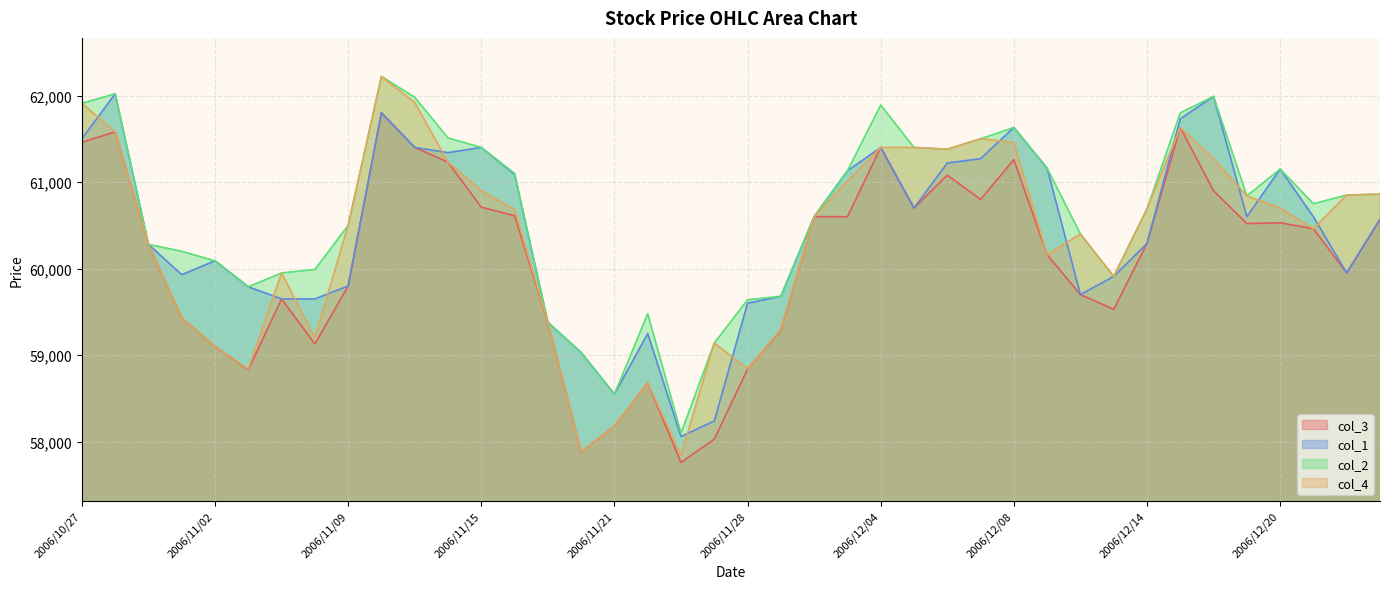

What position from the right is 2006/11/20?

25